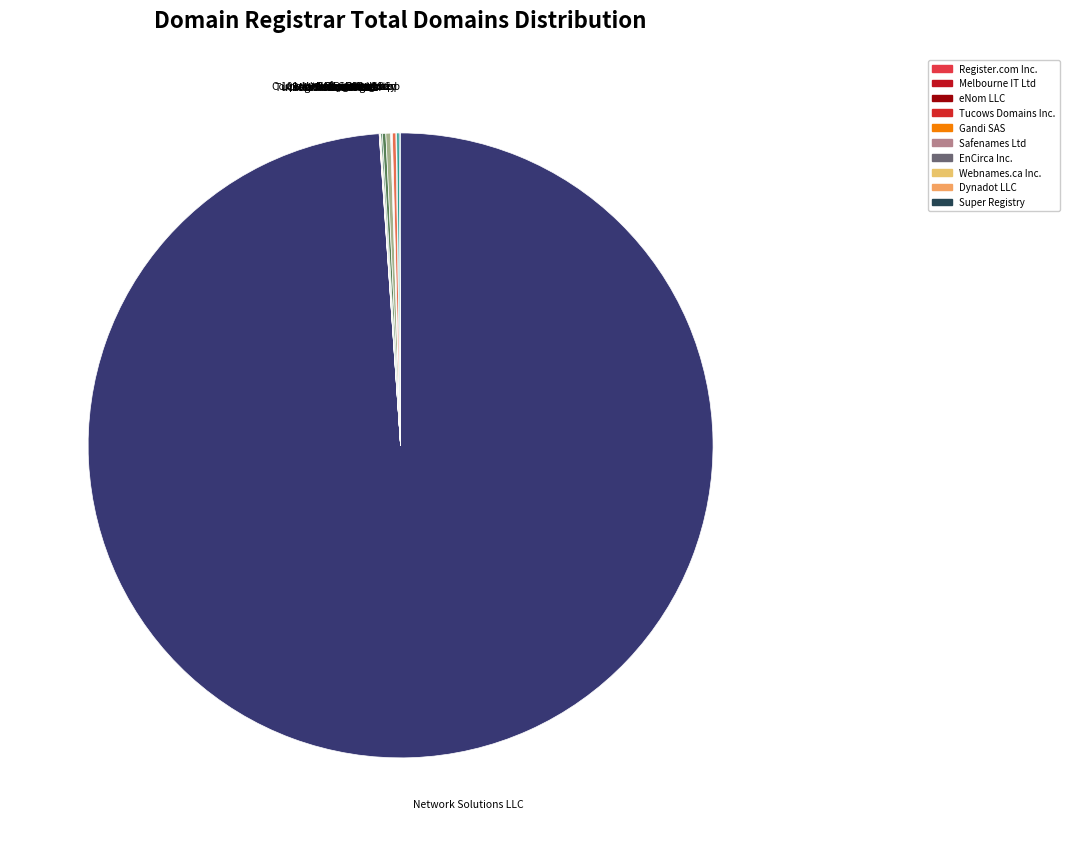

Which category has the biggest portion of the pie?

Network Solutions LLC